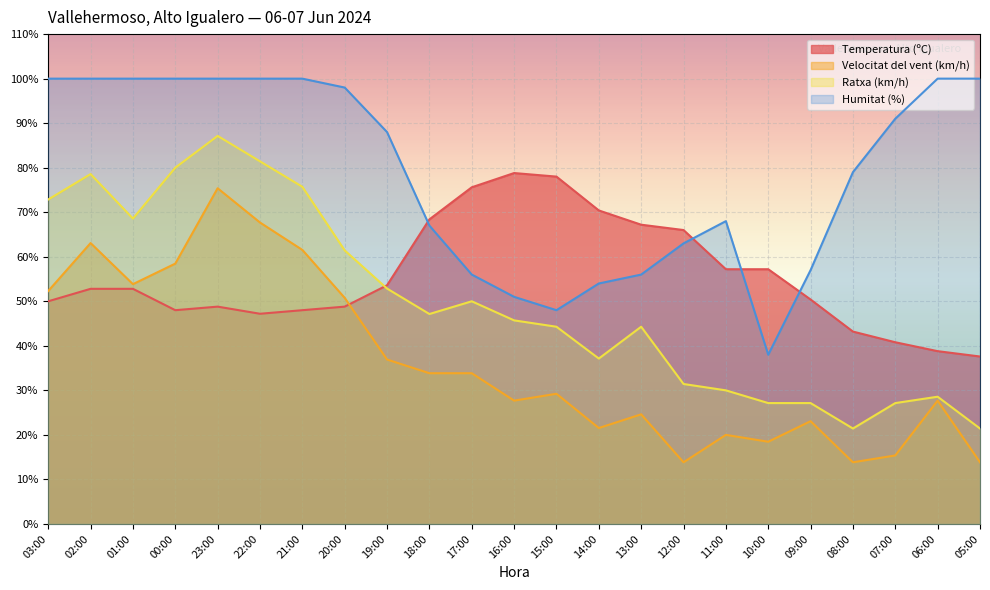

At which label is Humitat (%) closest to 69?

11:00